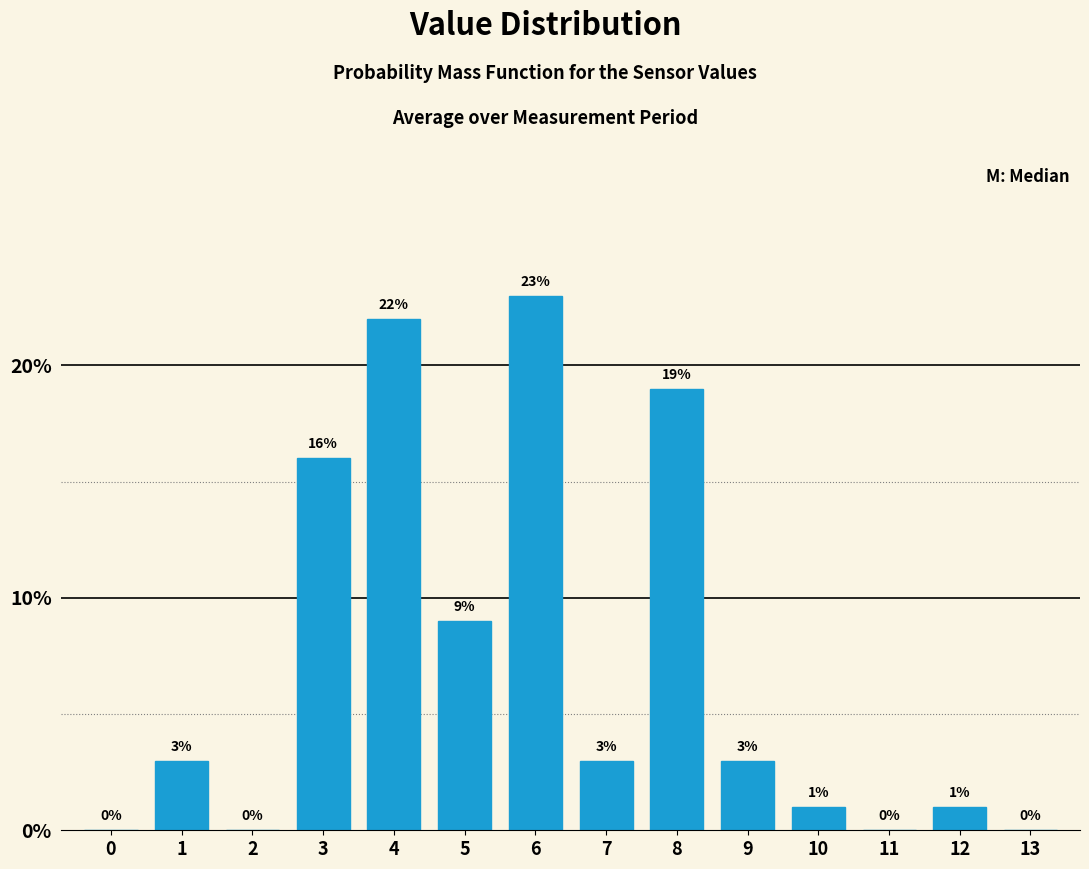

Reading right to left, list all the values displayed in this chart.

13=0	12=1	11=0	10=1	9=3	8=19	7=3	6=23	5=9	4=22	3=16	2=0	1=3	0=0